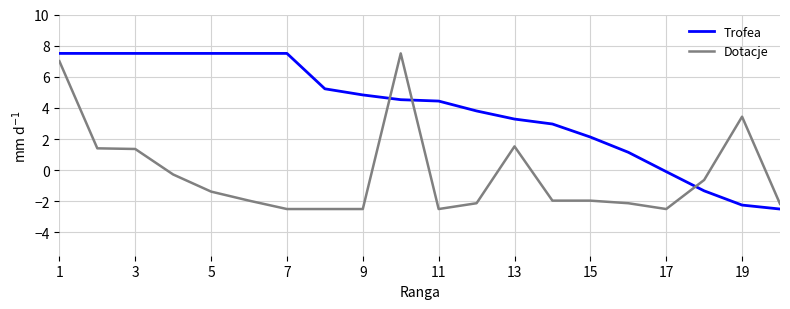

What is the difference between the maximum and minimum values in the Trofea series?

10.0